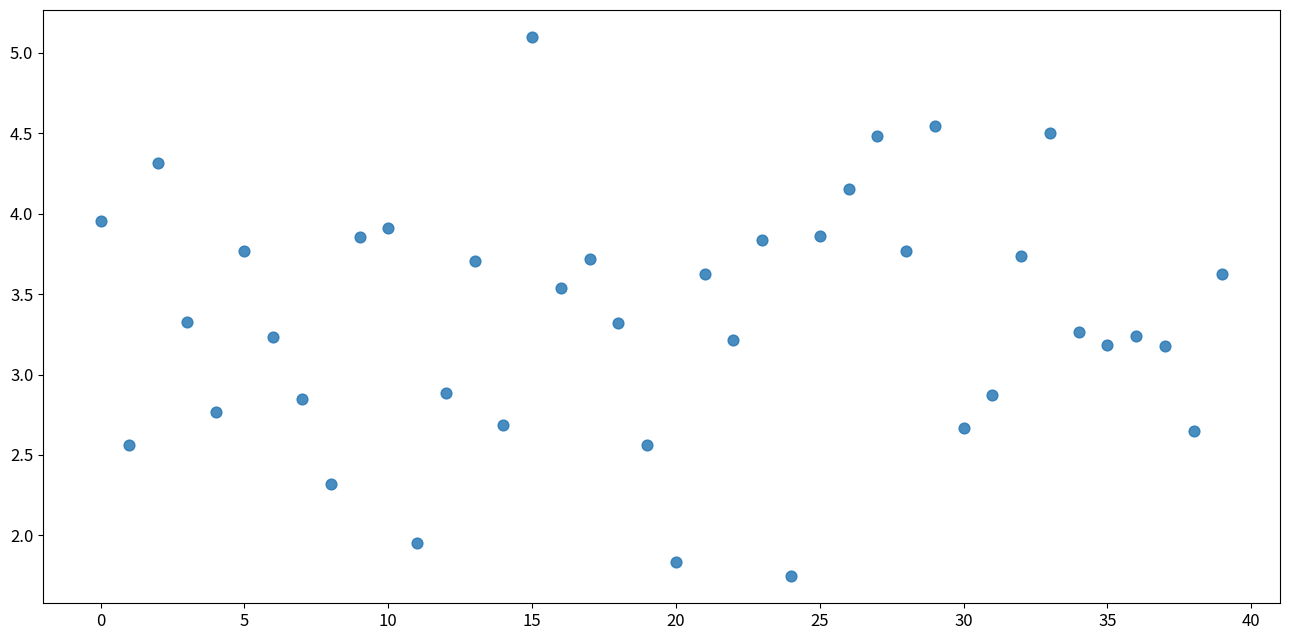

What is the range of Y values (max minus min)?

3.4